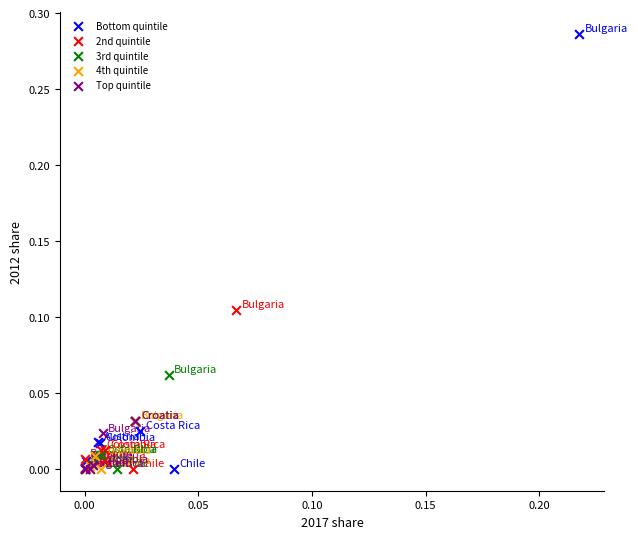

Which series has the largest Y range (max minus min)?

Bottom quintile